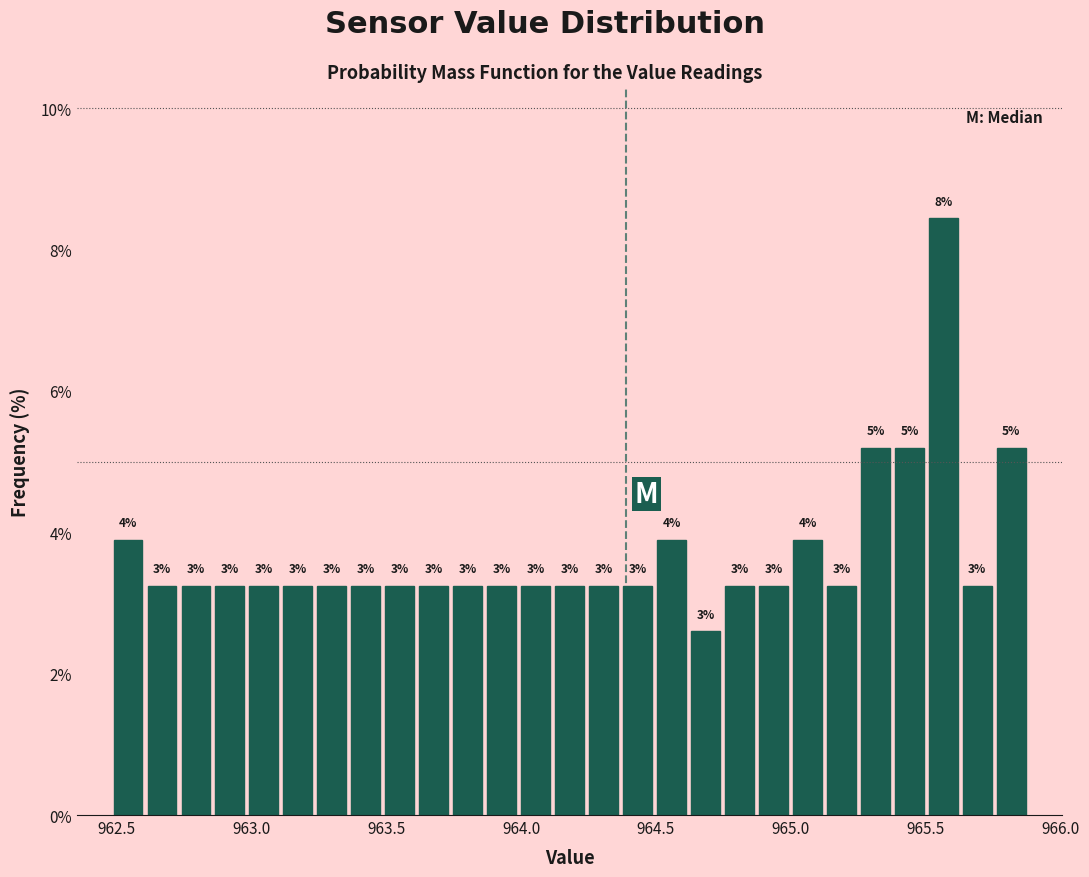

Around what value on the x-axis is the tallest bar? Give the approximate position of its centre, as read against the axis.

965.55